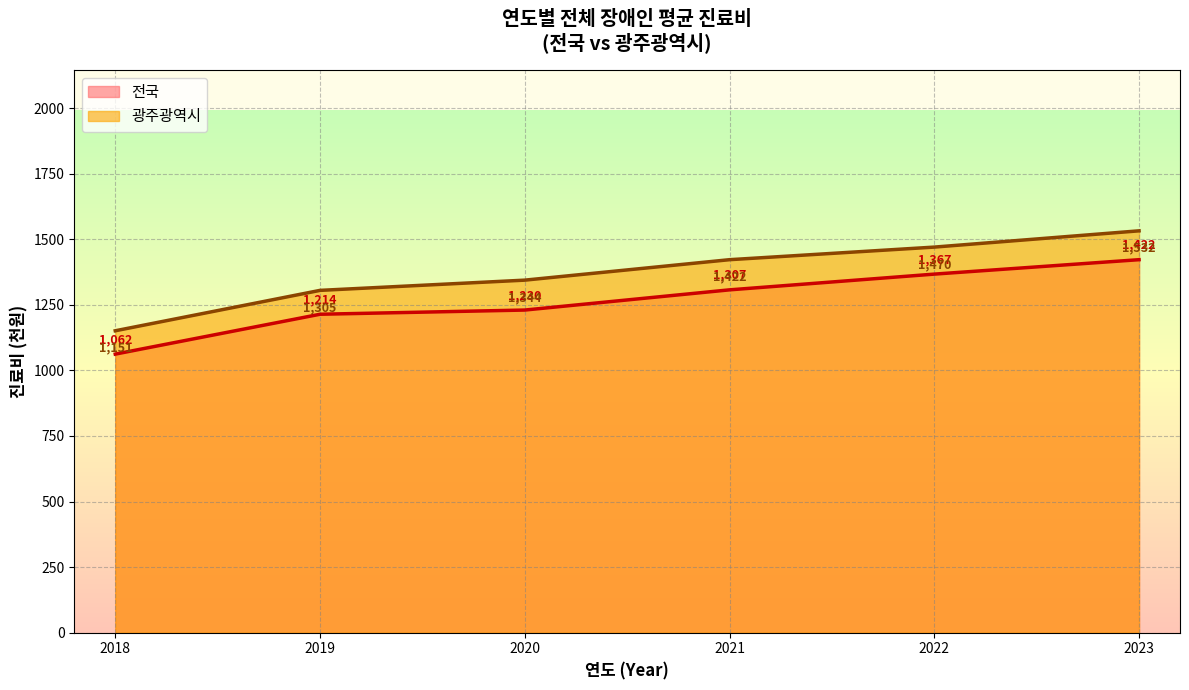

What is the difference between the maximum and minimum values in the 광주광역시 series?

381